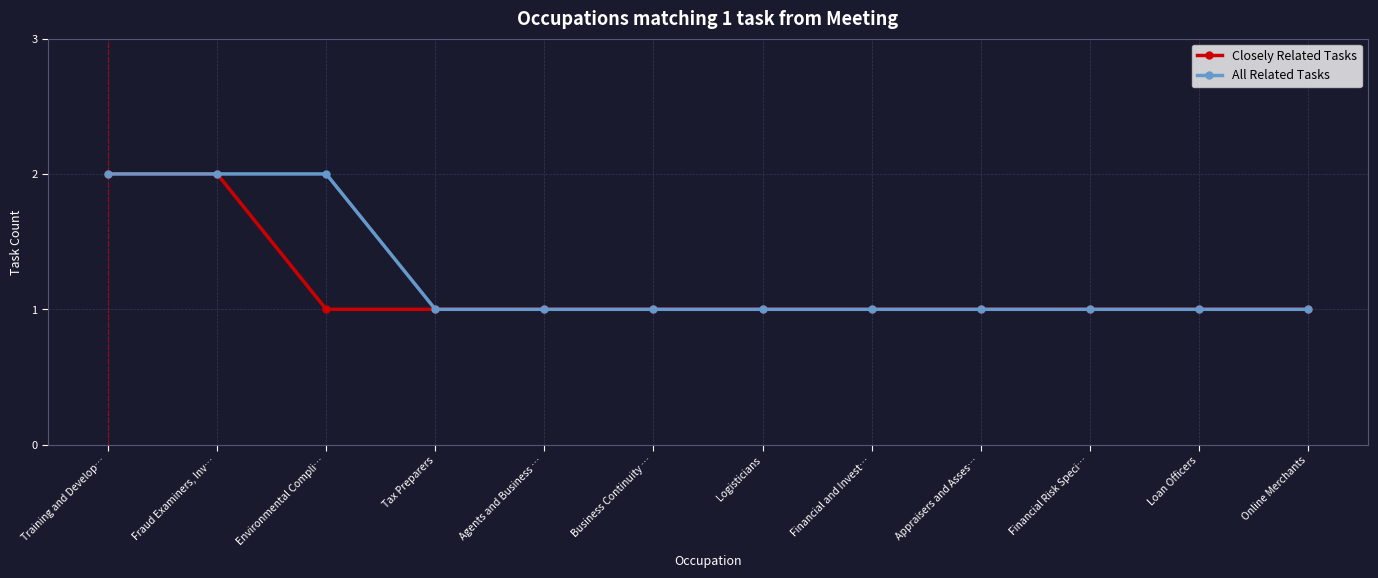

Which series changed the most between Environmental Compli… and Financial Risk Speci…?

All Related Tasks